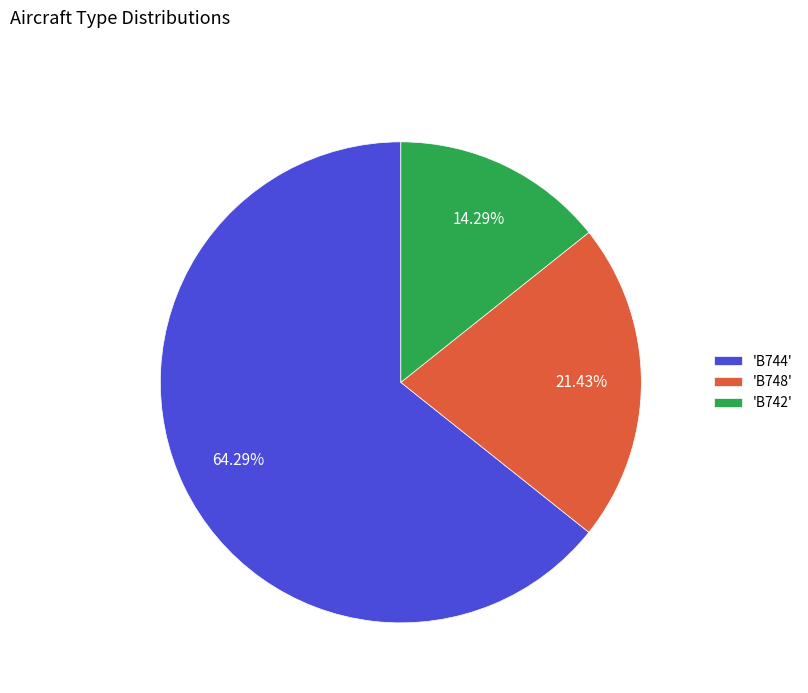

Rank the categories by value from highest to lowest.

'B744', 'B748', 'B742'